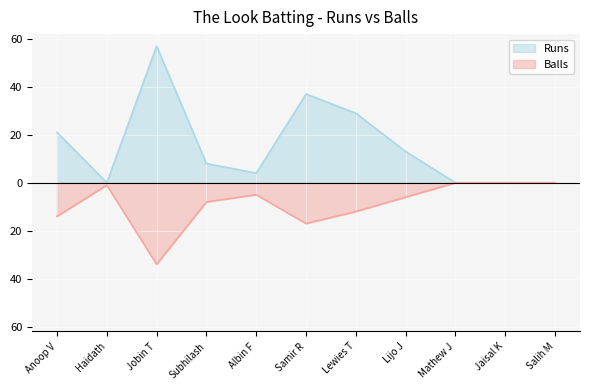

List the series in order of their overall mean, highest first.

Runs, Balls